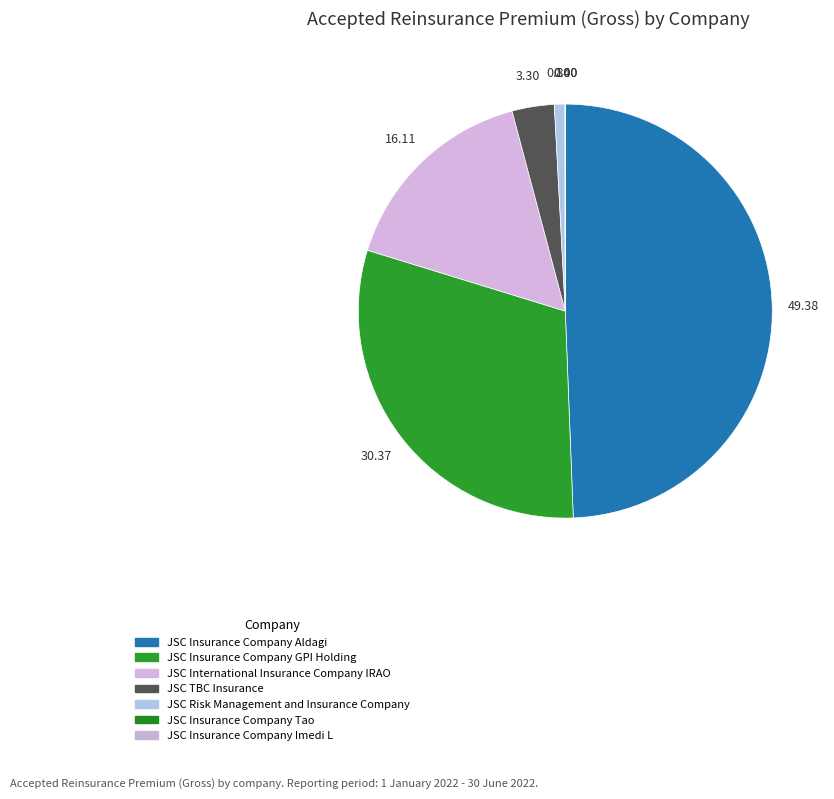

What is the largest slice in the pie chart?

JSC Insurance Company Aldagi